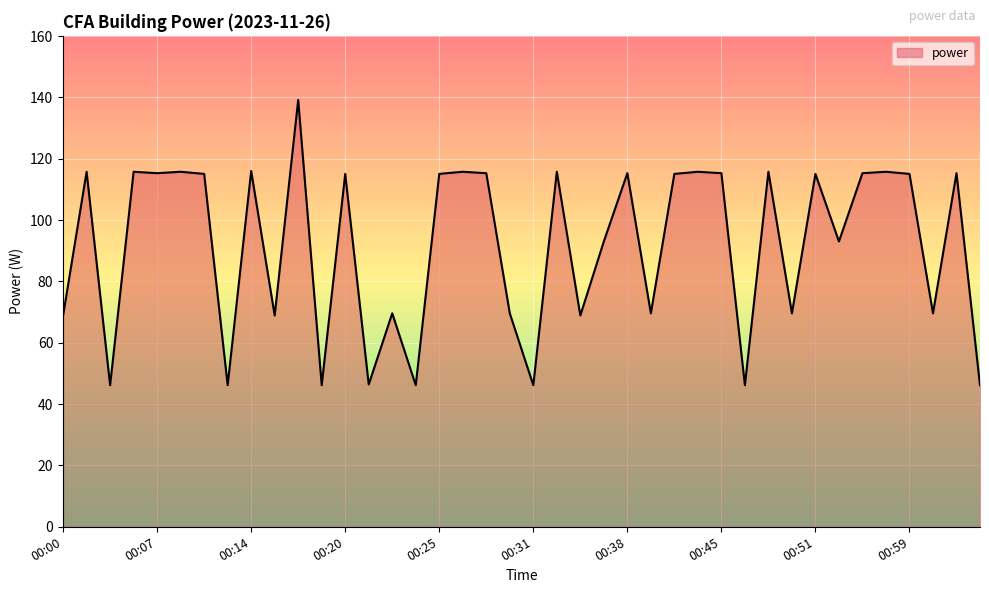

What is the smallest value displayed?

46.2